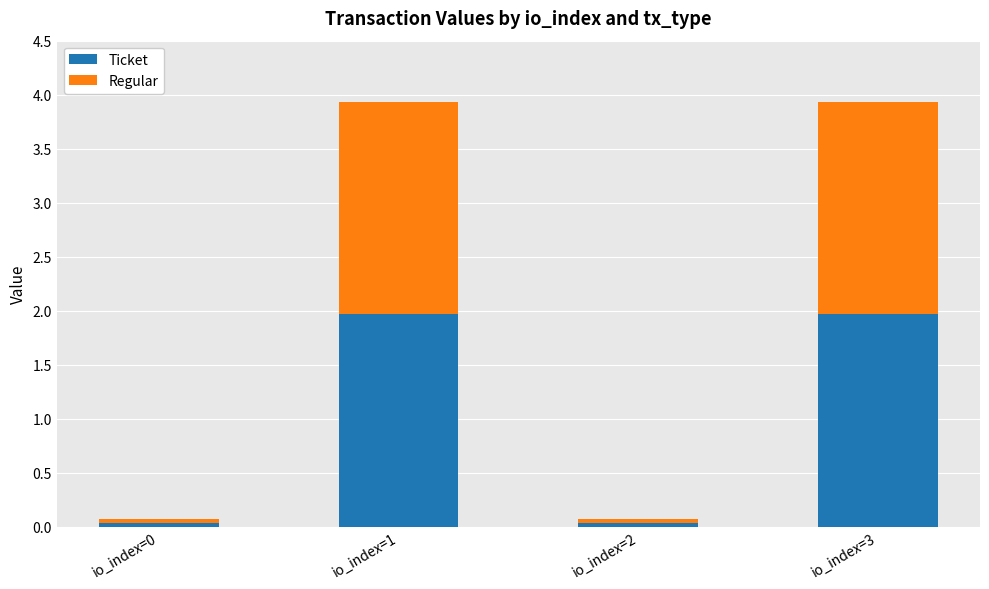

What is the total value across all series at io_index=1?

3.9